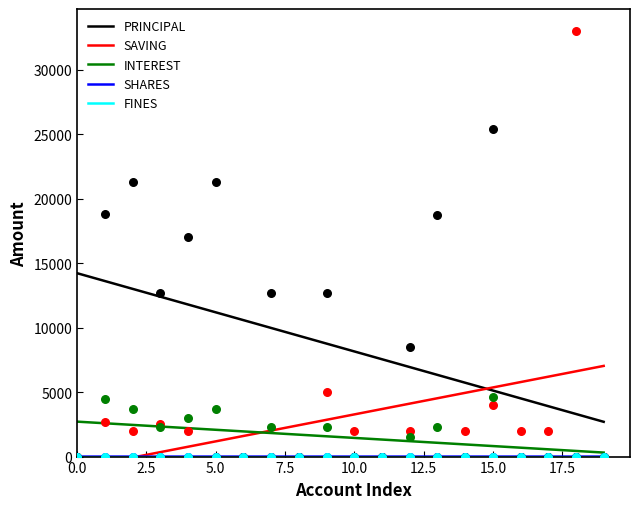

True or false: INTEREST and PRINCIPAL cross at least once.

False